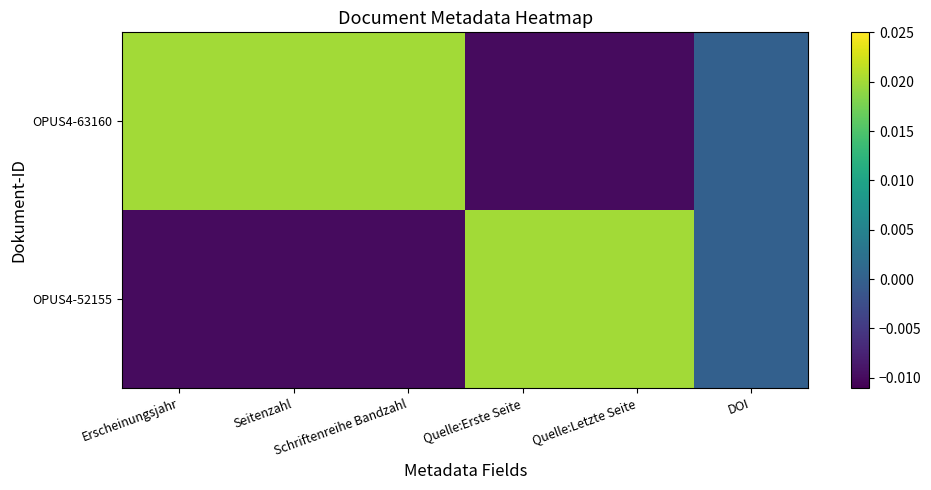

At Quelle:Letzte Seite, list the series in order from largest to smallest.

OPUS4-52155, OPUS4-63160